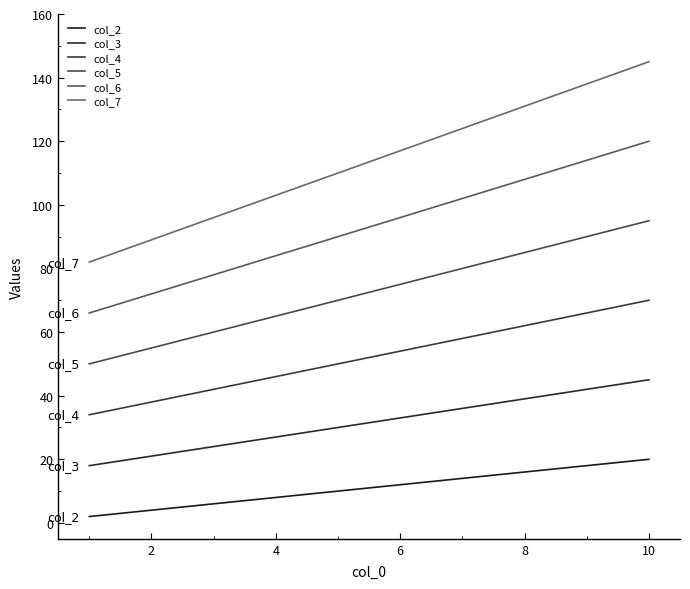

At how many categories does at least one series exceed 83?

9